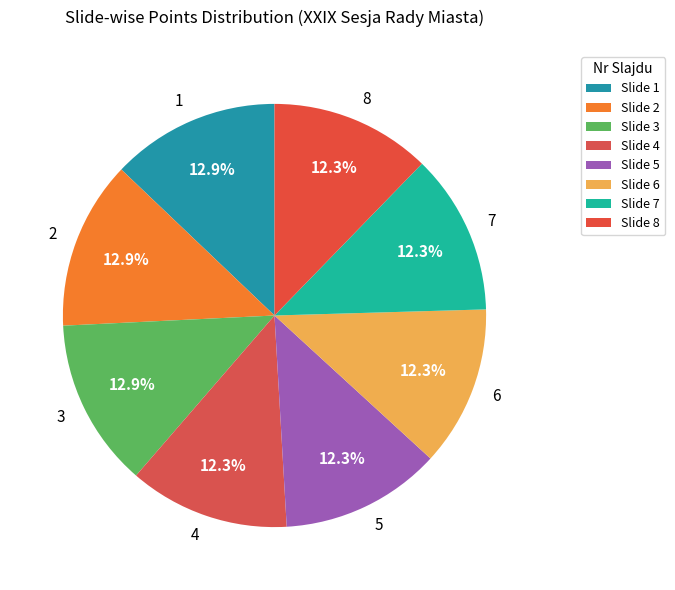

Is 4 the majority of the pie?

No